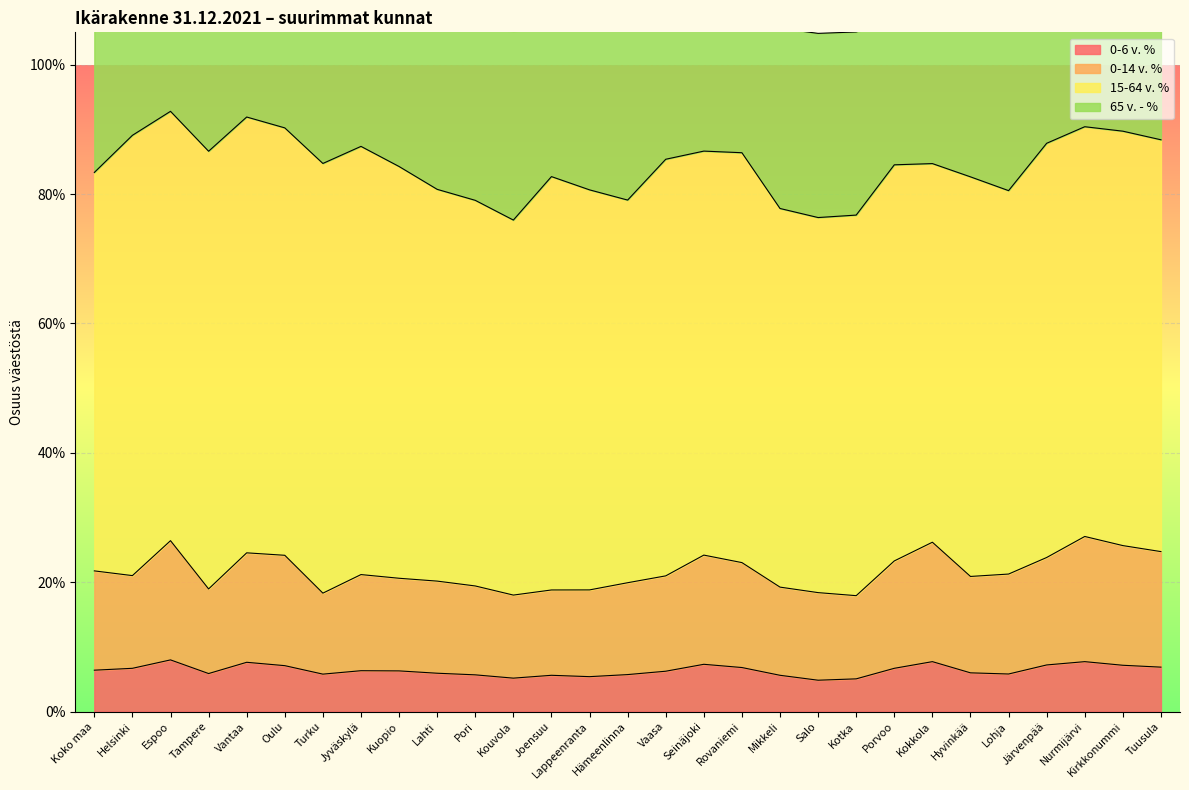

How many interior local valleys does the 0-6 v. % series have?

6